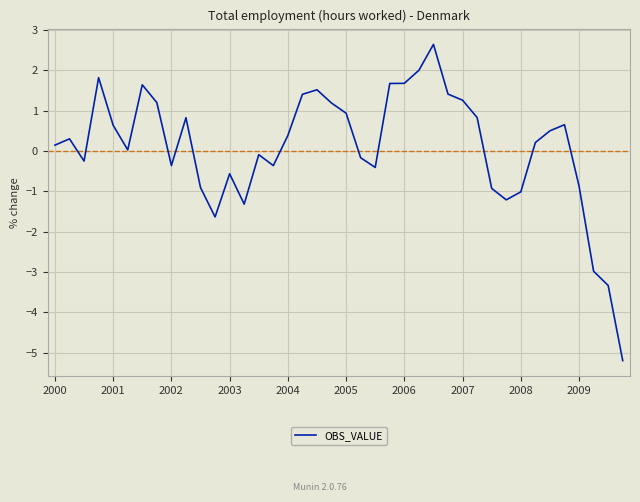

What is the smallest value displayed?

-5.2